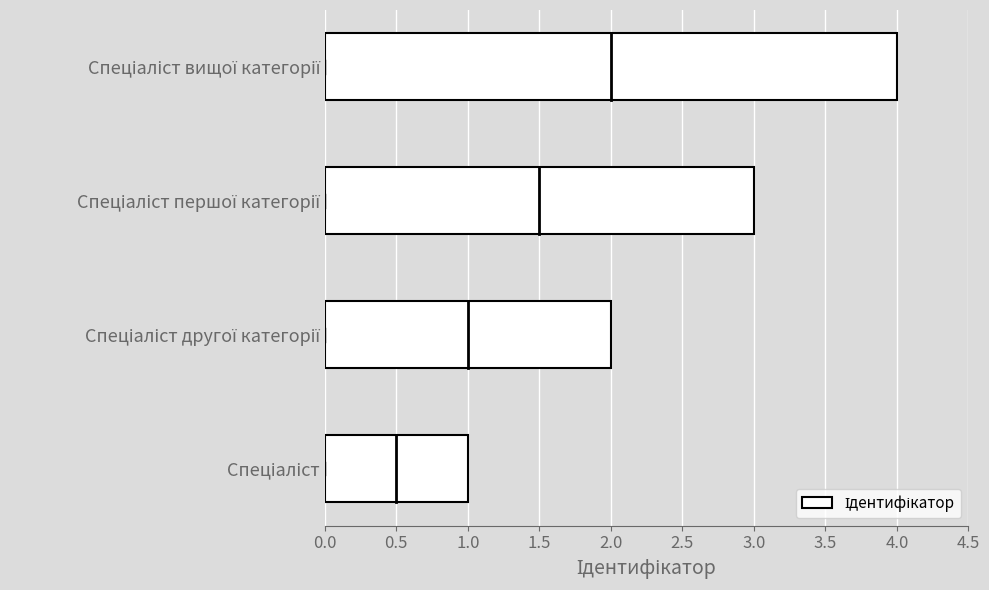

What is the difference between the maximum and minimum values?

3